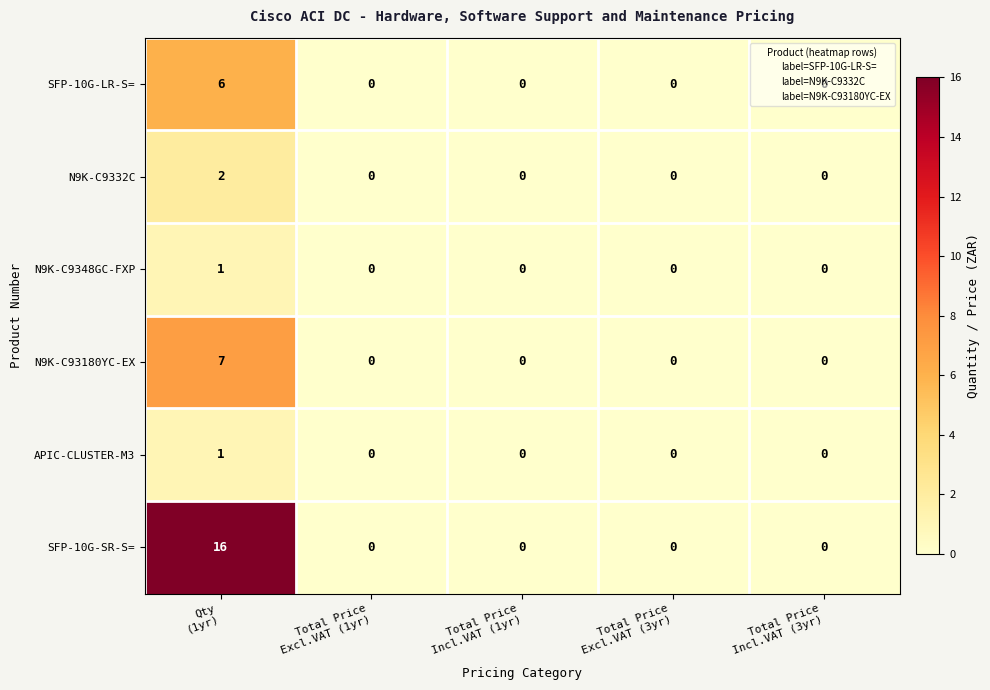

Which series has the widest spread of values?

SFP-10G-SR-S=